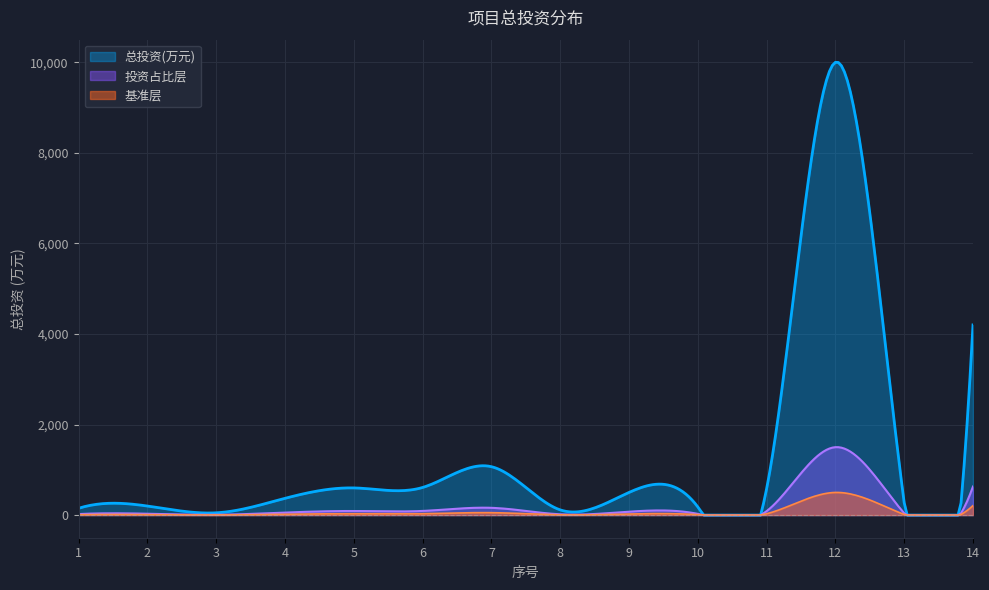

What is the minimum value shown in the chart?

0.0